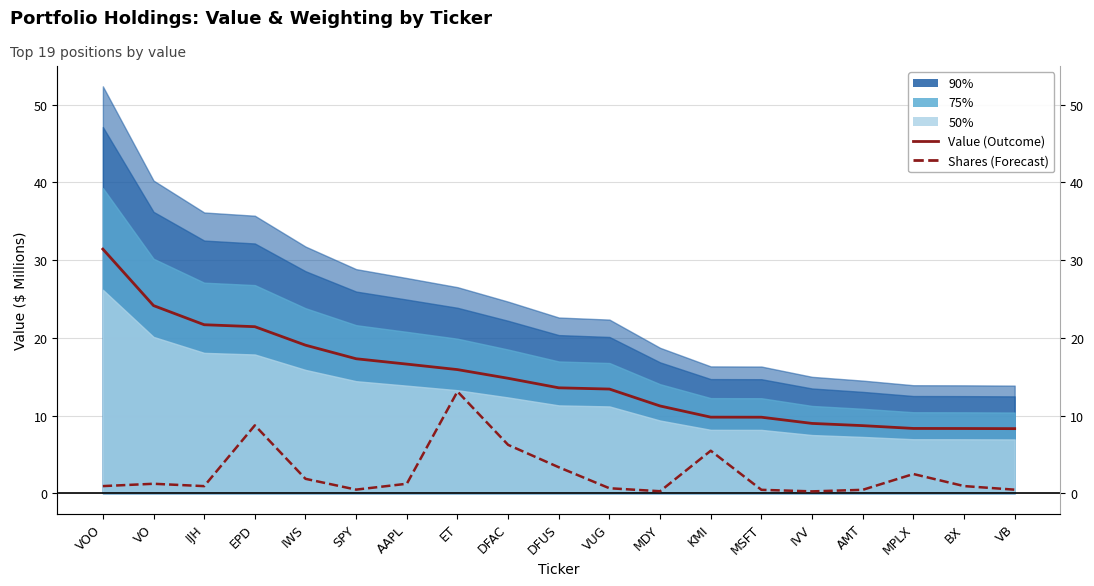

Reading left to right, what are all the values shown in this chart?

Weighting (scaled): 31.4	24.2	21.7	21.4	19.1	17.3	16.6	15.9	14.8	13.6	13.4	11.2	9.8	9.8	9.0	8.7	8.3	8.3	8.3
Shares (scaled): 0.9	1.2	0.9	8.7	1.9	0.5	1.2	13.1	6.2	3.3	0.6	0.3	5.5	0.4	0.2	0.4	2.5	0.9	0.5